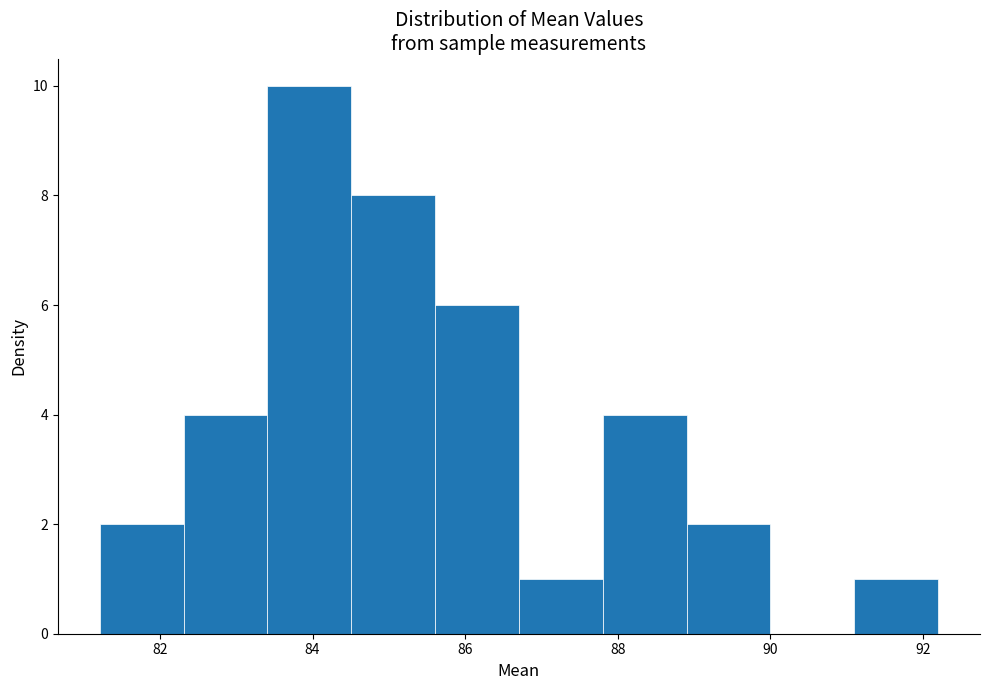

Which range on the x-axis has the tallest bar?

83.4 to 84.6